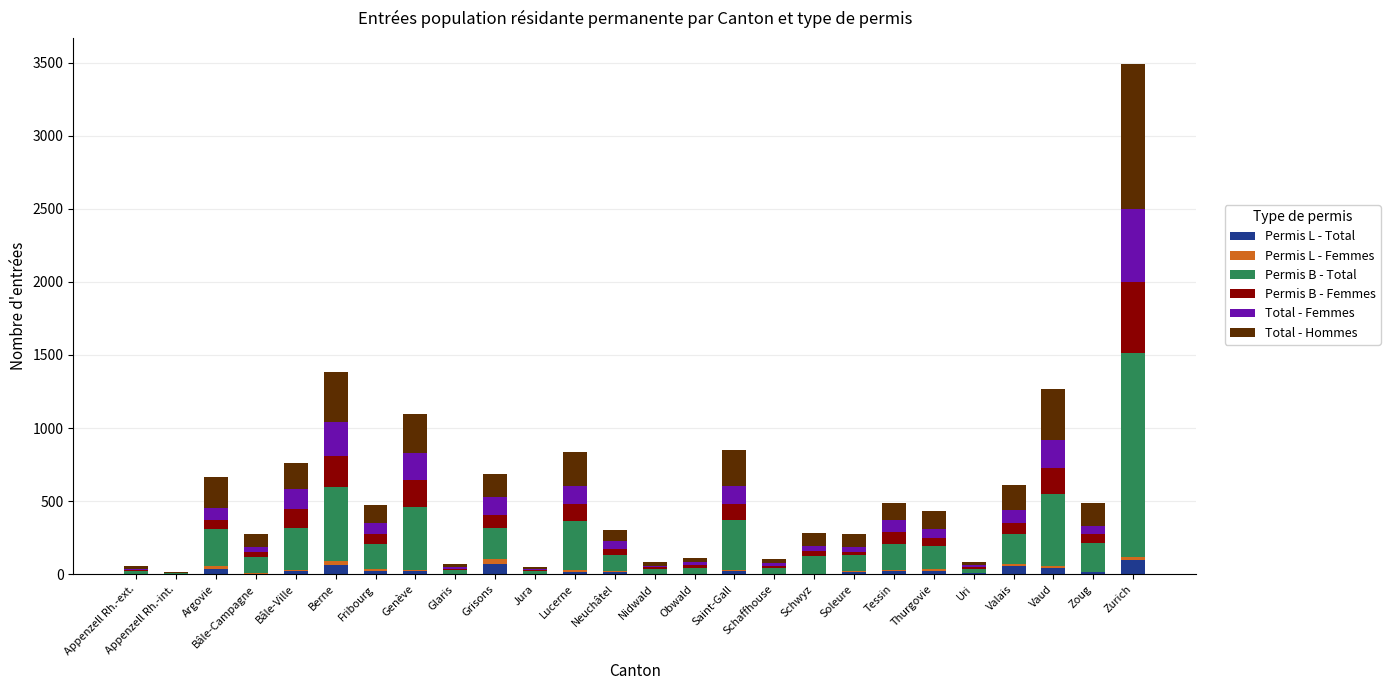

What is the highest value of the Permis L - Total series?

95